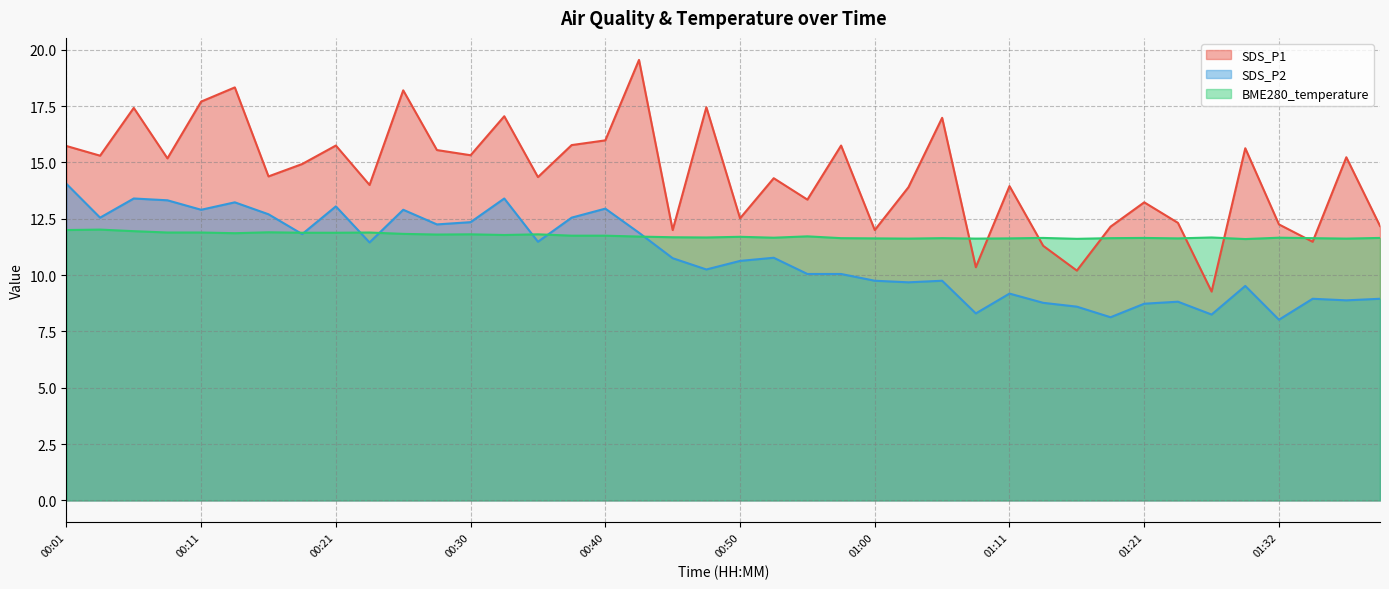

At which label does SDS_P2 first exceed 10?

00:01